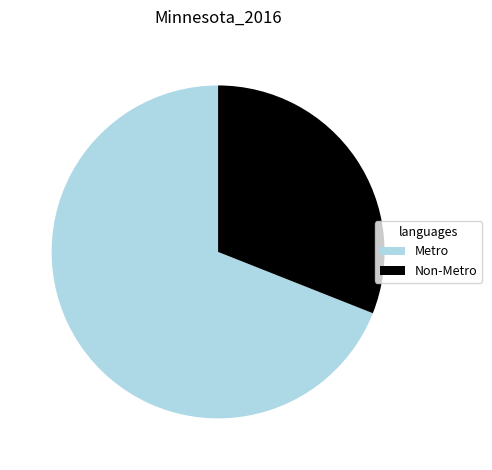

Between Metro and Non-Metro, which is larger?

Metro